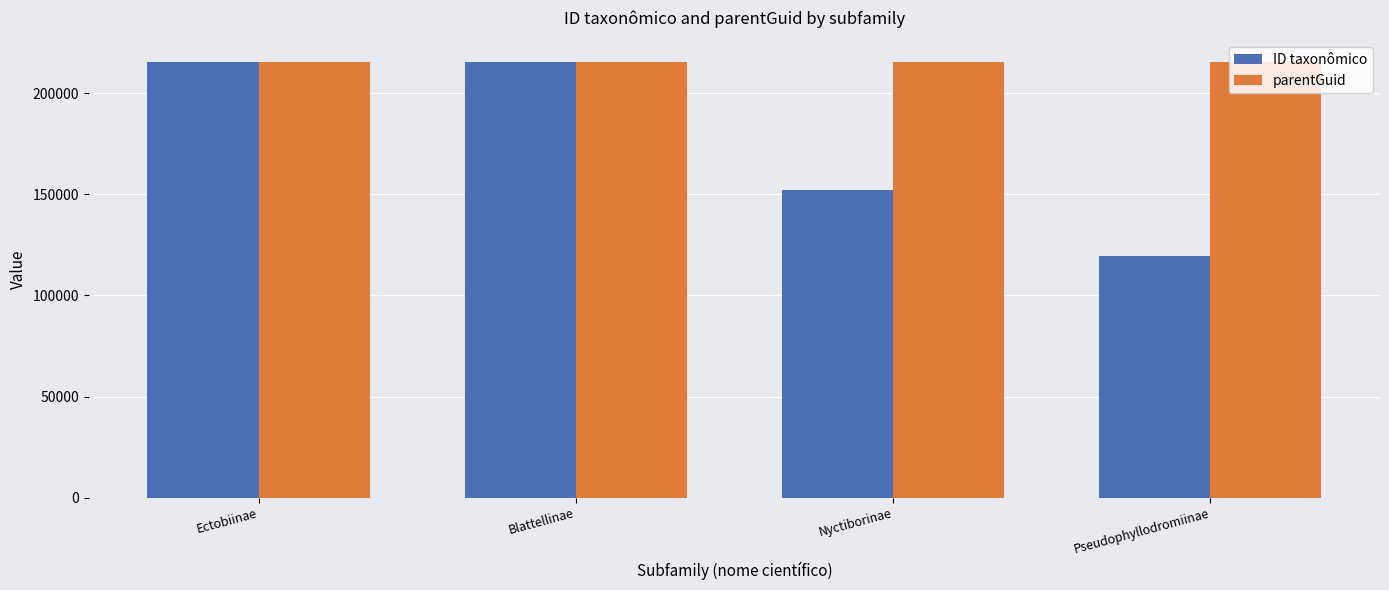

Rank the series by their average value, from lowest to highest.

ID taxonômico, parentGuid